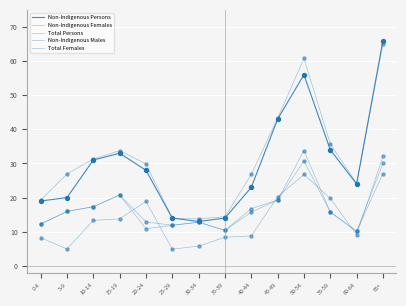

Is the value of Non-Indigenous Persons at 20-24 greater than the value of Total Females at 30-34?

Yes